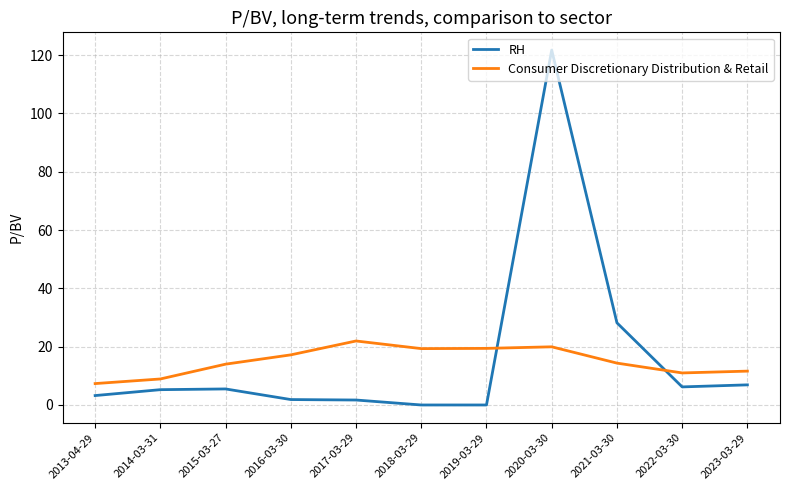

At which category does the chart reach its peak across all series?

2020-03-30